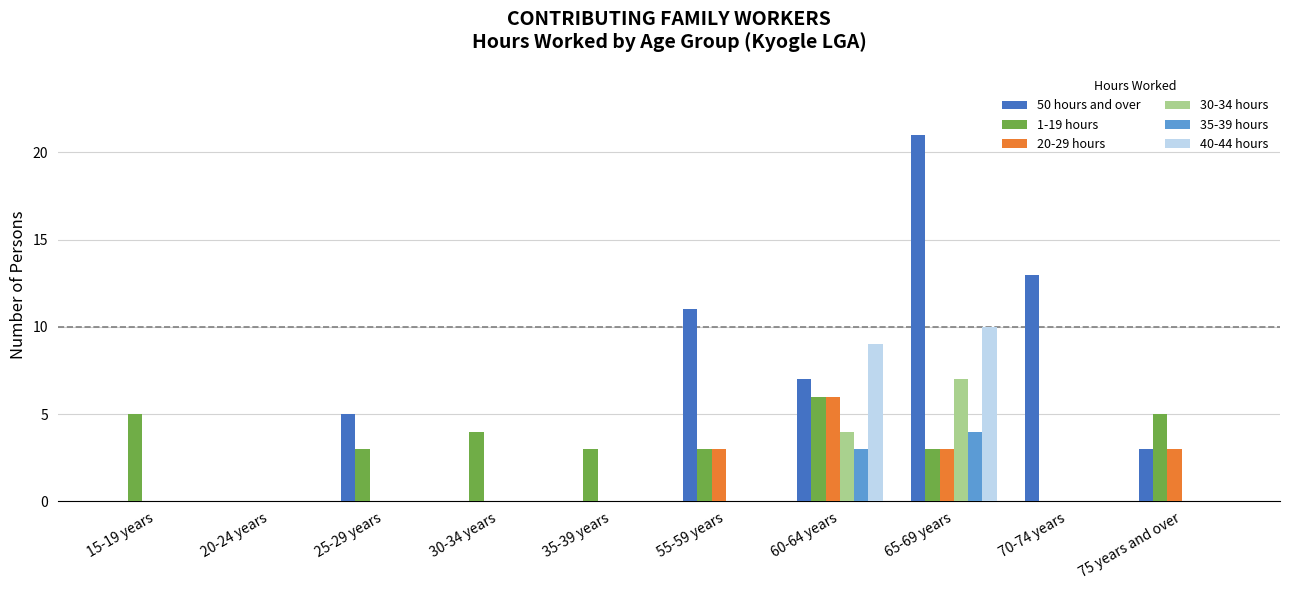

Is it true that 40-44 hours equals 7 at 65-69 years?

False